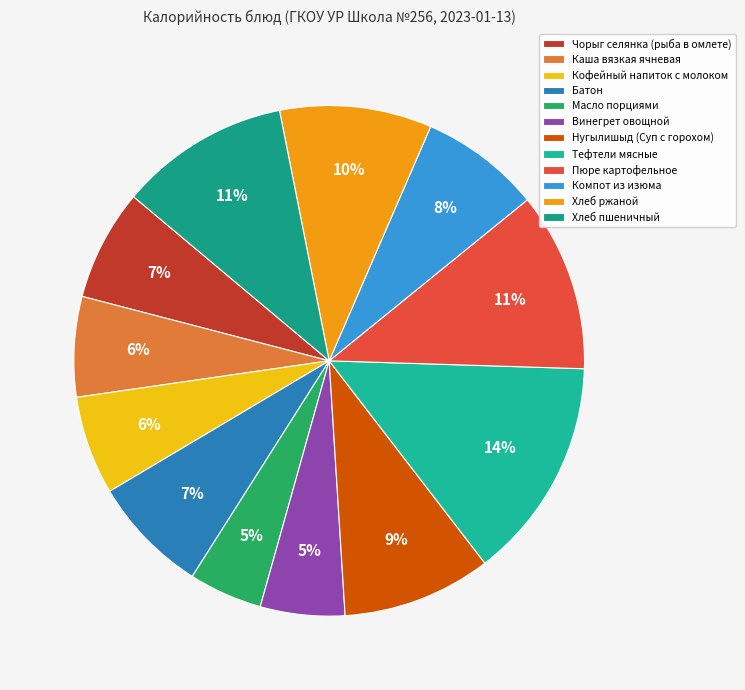

Count the number of slices in the pie.

12